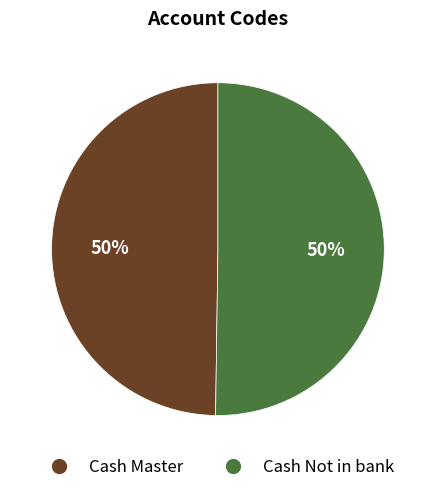

True or false: Cash Master accounts for 56% of the total.

False